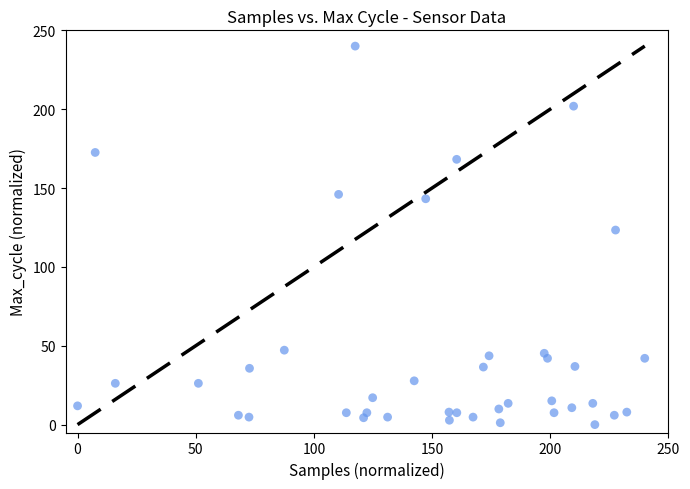

What is the range of Y values (max minus min)?

240.0